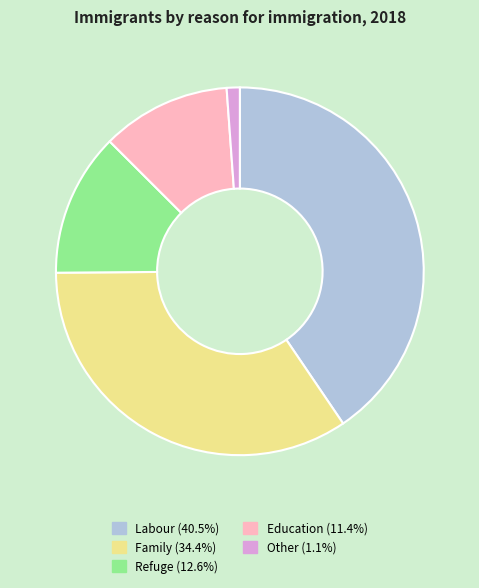

Combined, do Other and Refuge account for over 50%?

No